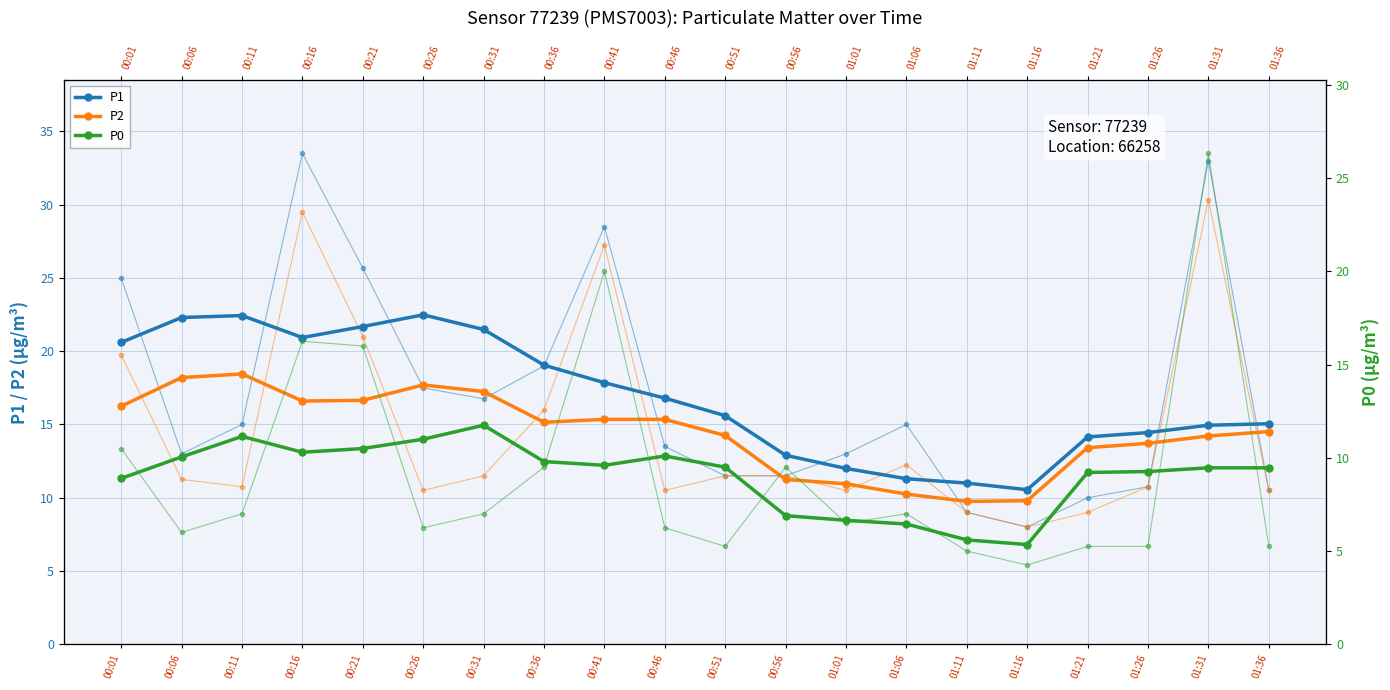

What are all the series names shown in the legend?

P1, P2, P0